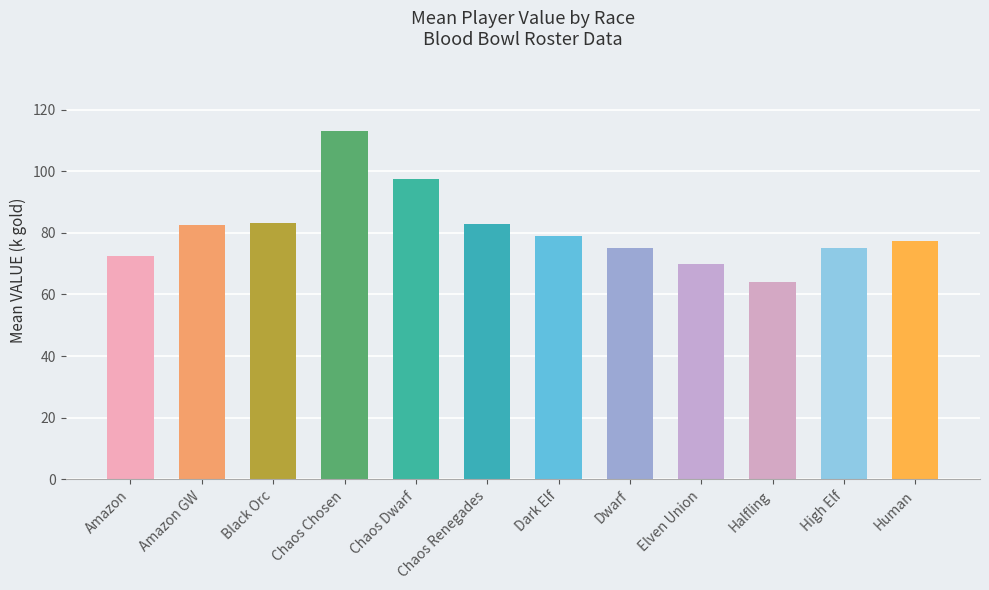

How many bars are there in total?

12